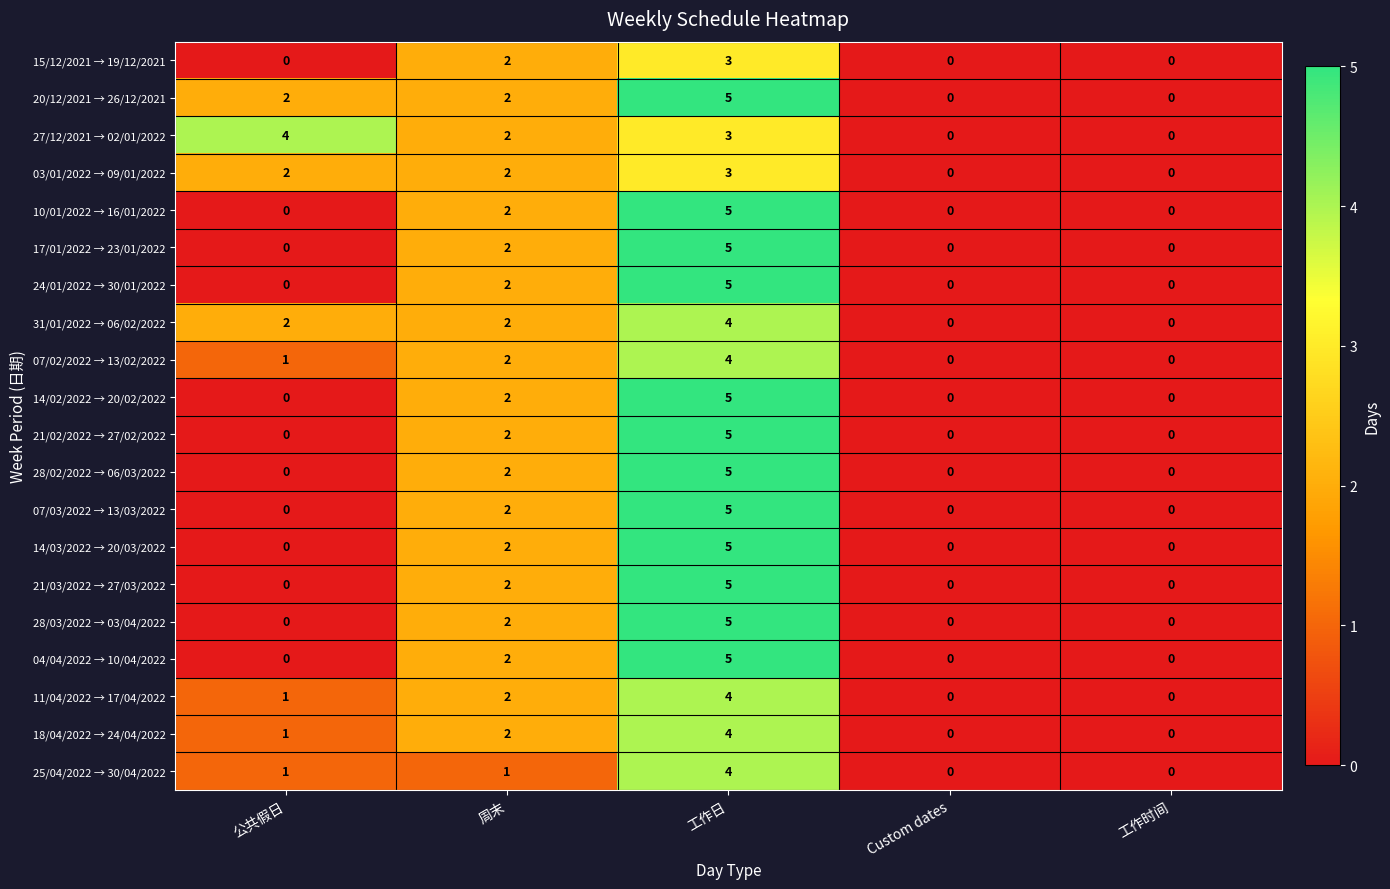

What is the spread (max minus min) of values at 工作日?

2